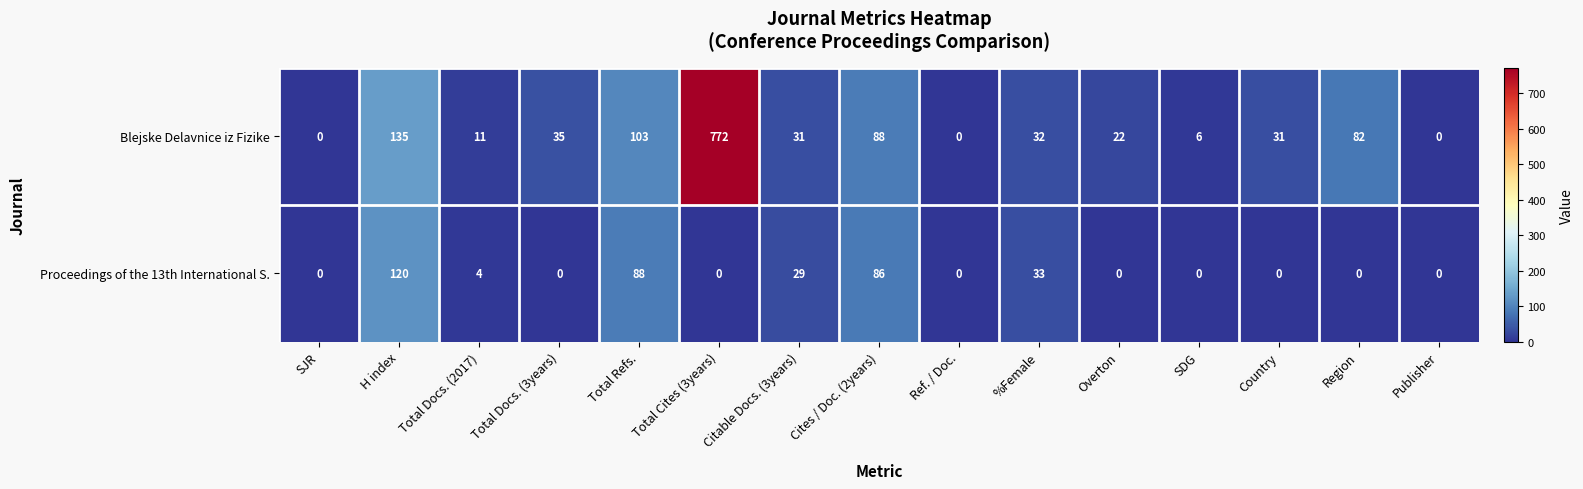

Which label corresponds to the largest value in the chart?

Total Cites (3years)